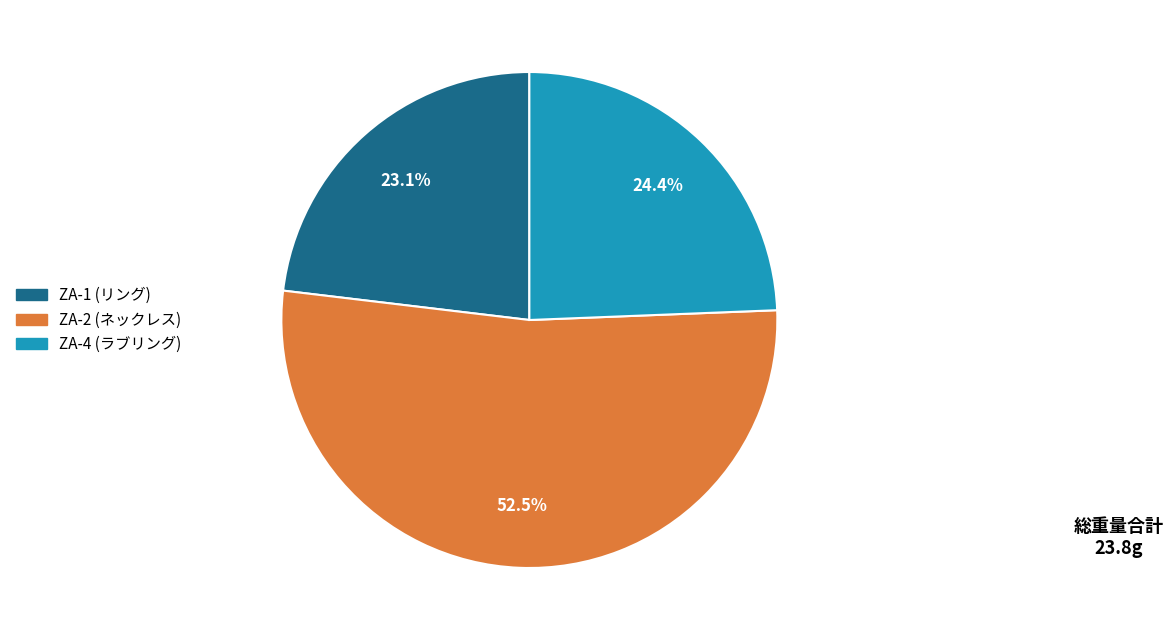

Is there a majority slice in this chart?

Yes